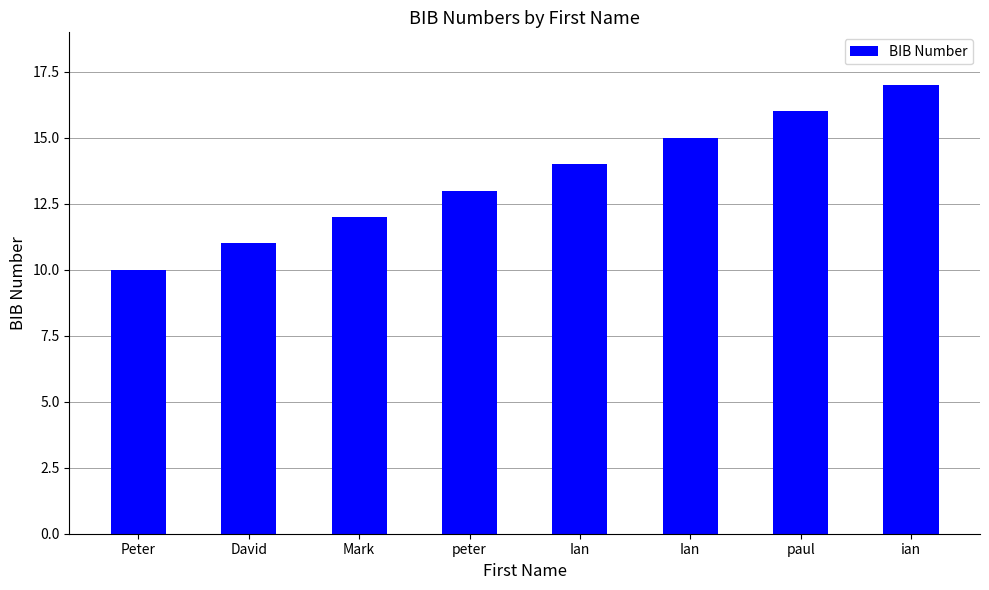

Which has a higher value, peter or Peter?

peter